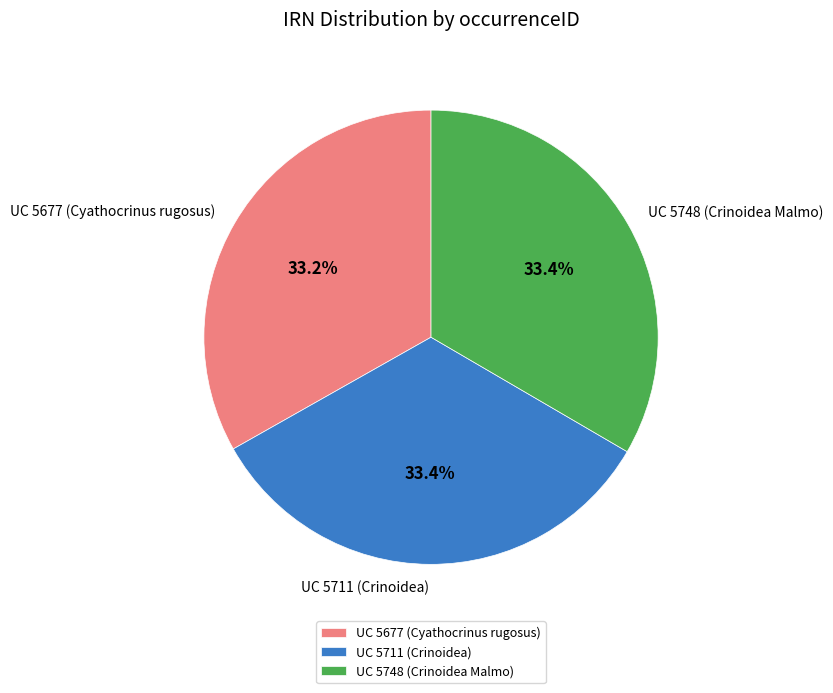

Combined, do UC 5748 (Crinoidea Malmo) and UC 5677 (Cyathocrinus rugosus) account for over 50%?

Yes